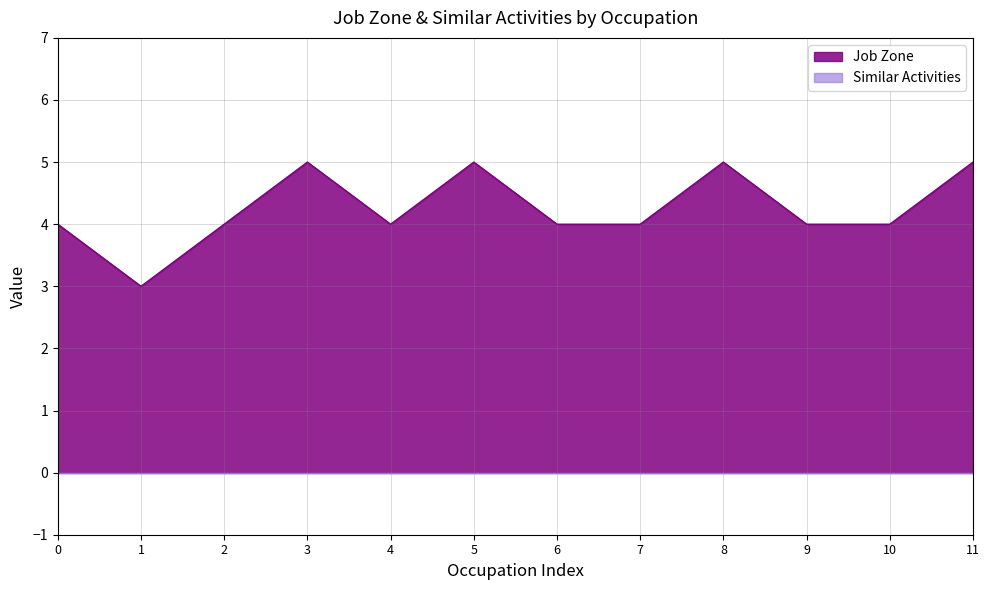

Count the number of data series in this chart.

2